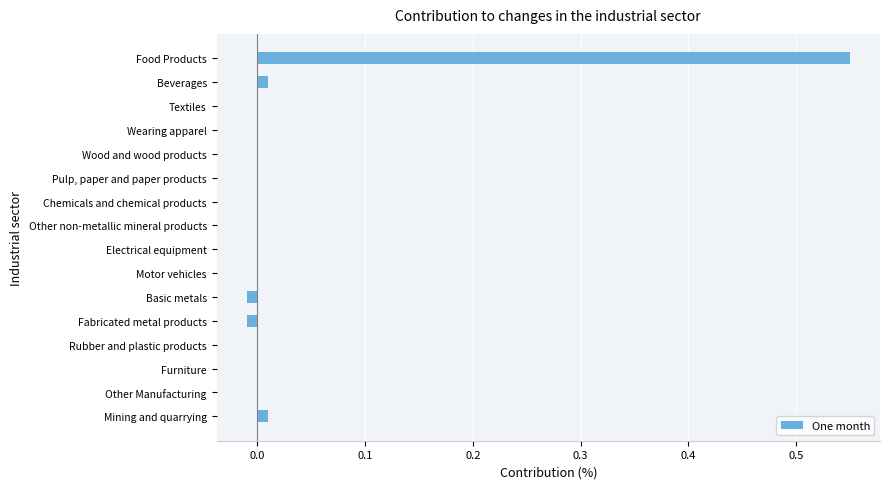

Which category has the highest value across all series?

Food Products